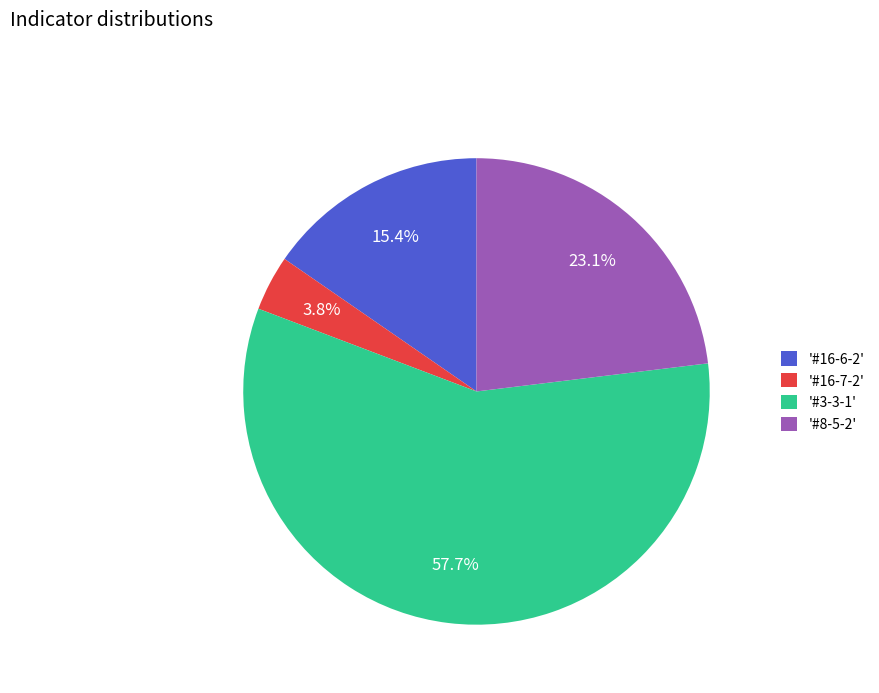

What is the smallest slice in the pie chart?

'#16-7-2'